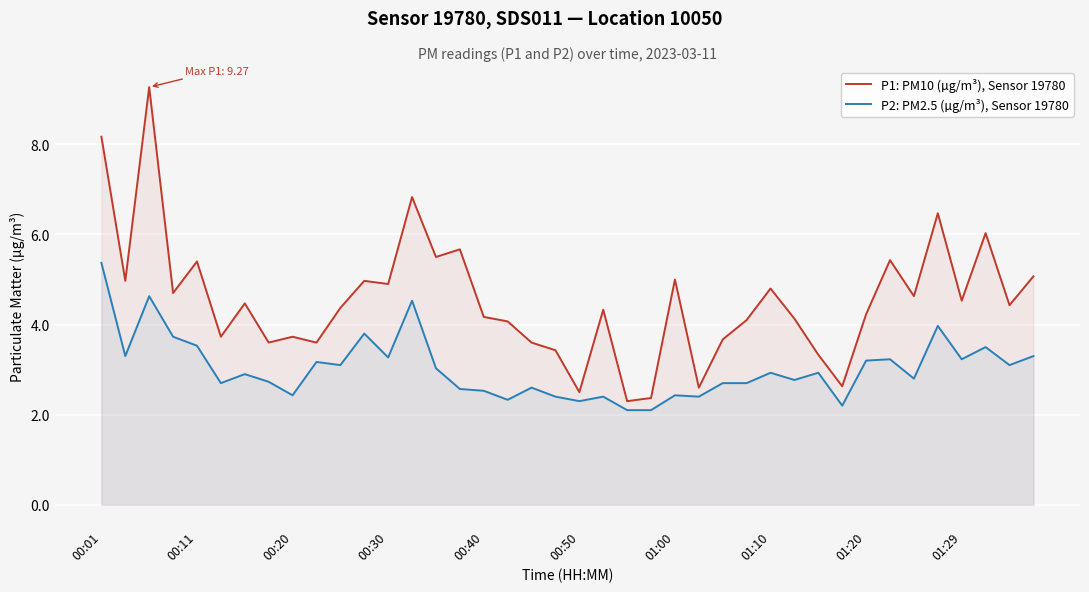

Which series has the largest total across all categories?

P1: PM10 (µg/m³), Sensor 19780